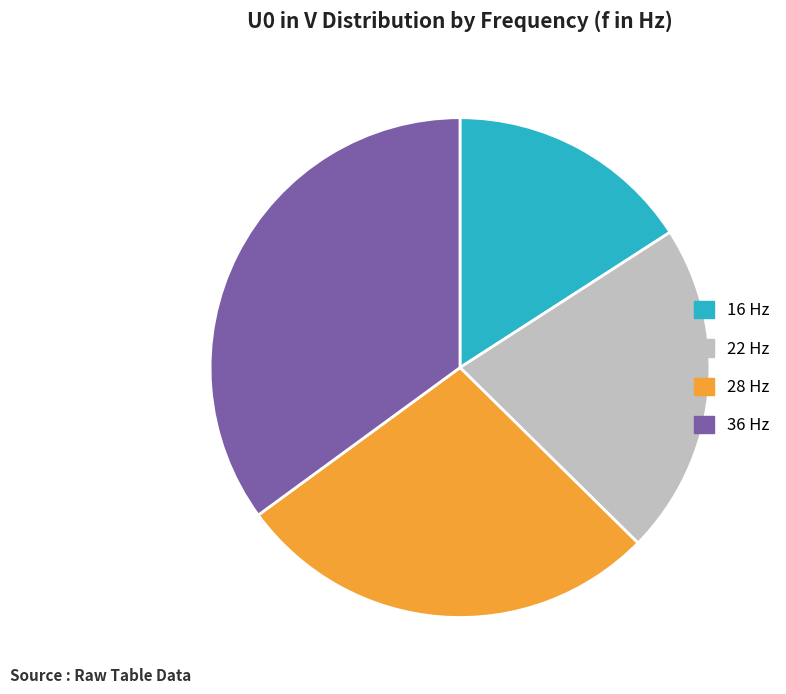

Which category has the biggest portion of the pie?

36 Hz